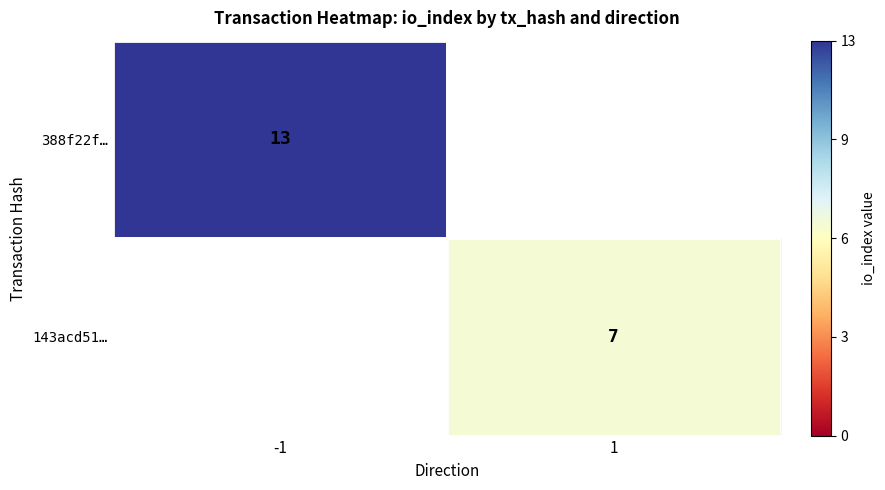

Is it true that 143acd51… equals 4 at 1?

False